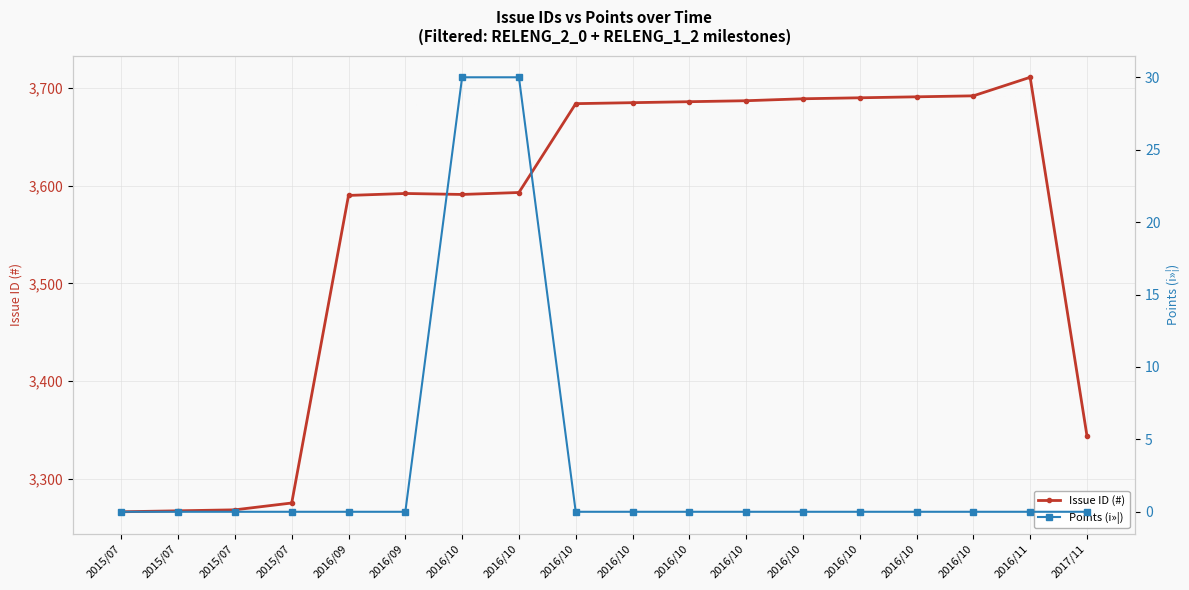

What is the average value of the Points (i»¦) series?

3